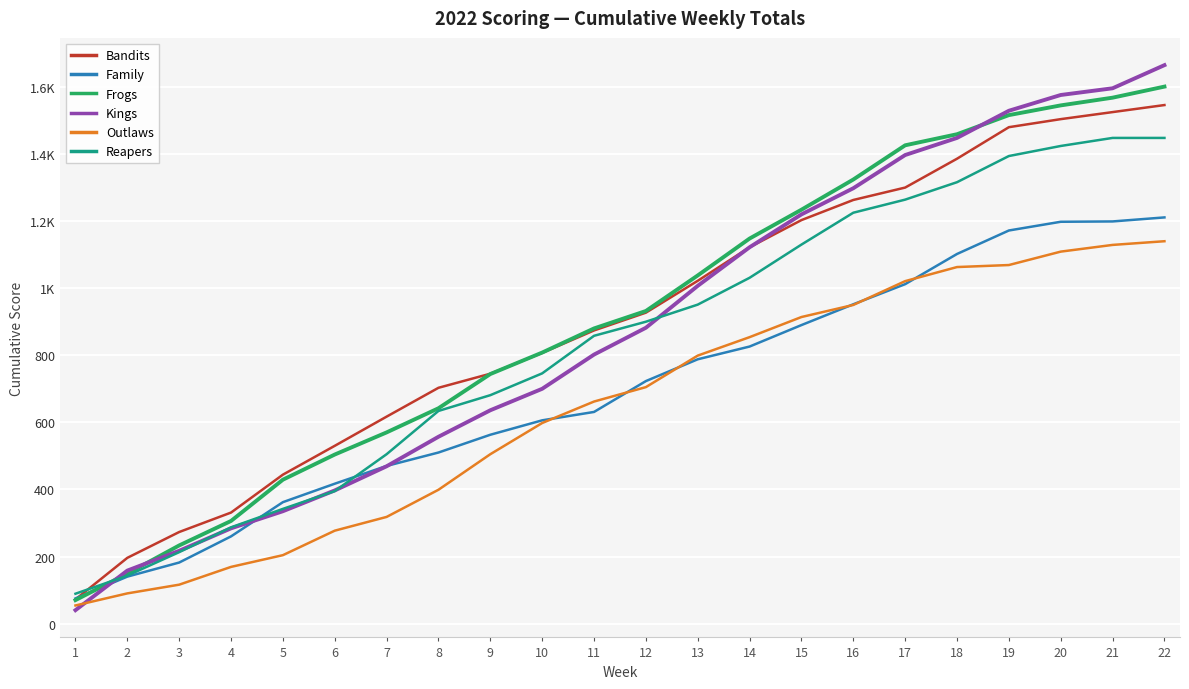

Is the value of Reapers at 7 greater than the value of Kings at 6?

Yes